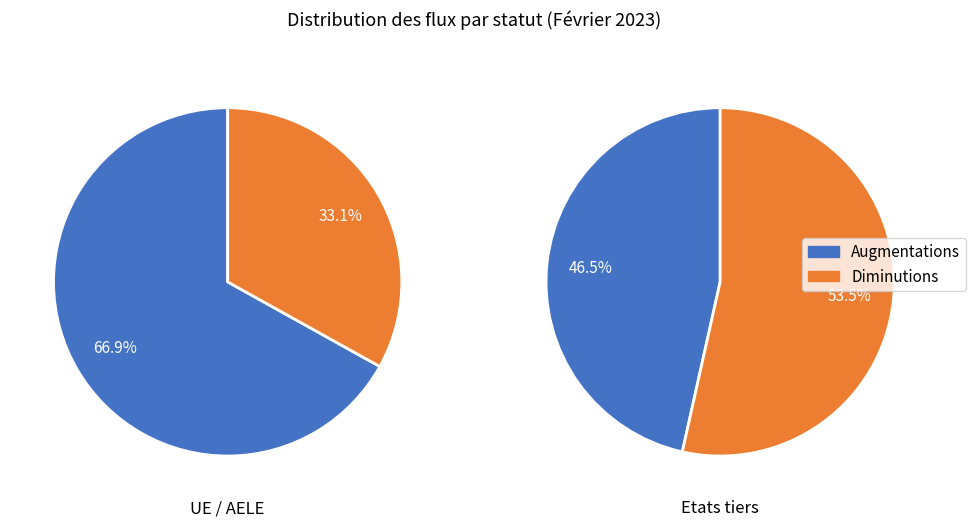

Which series has the widest spread of values?

UE / AELE